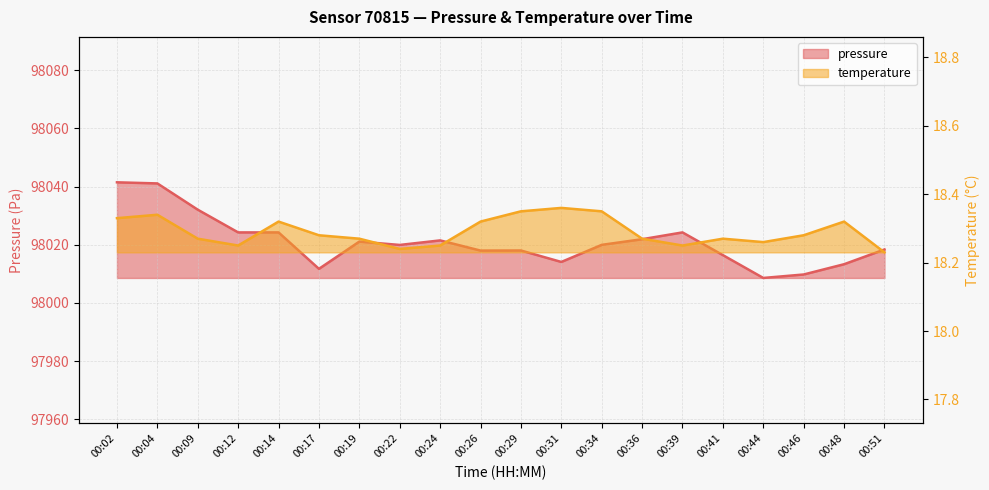

At 00:17, list the series in order from largest to smallest.

pressure, temperature